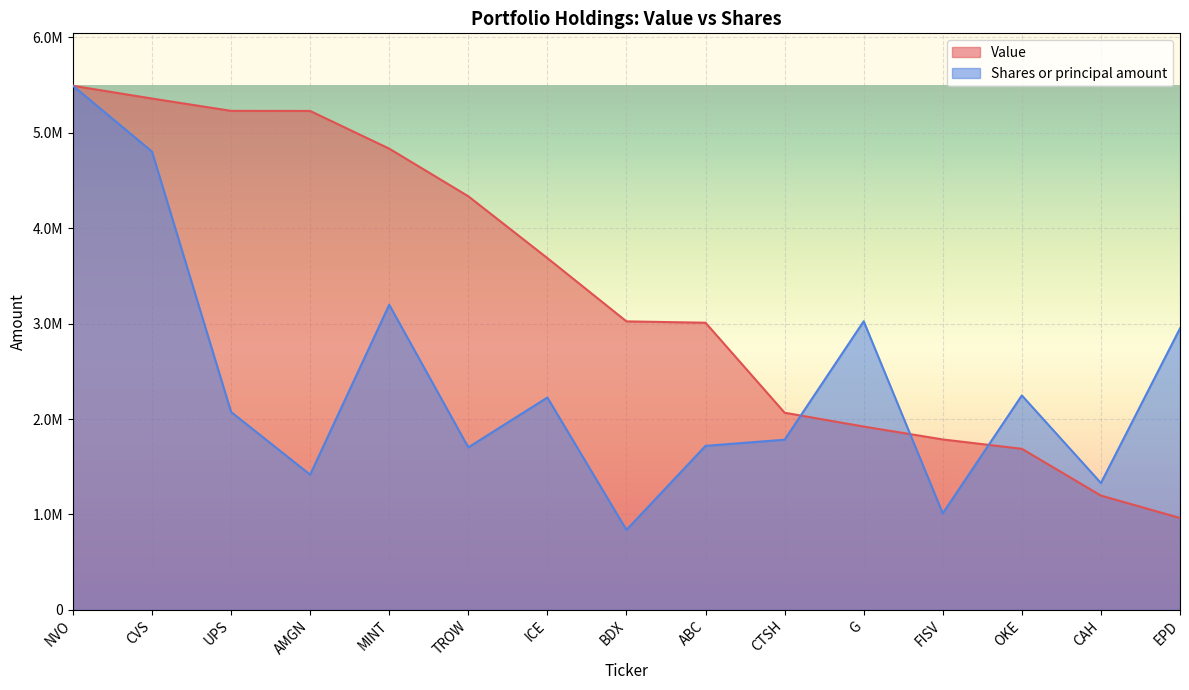

How many intersections are there between Shares or principal amount and Value?

3